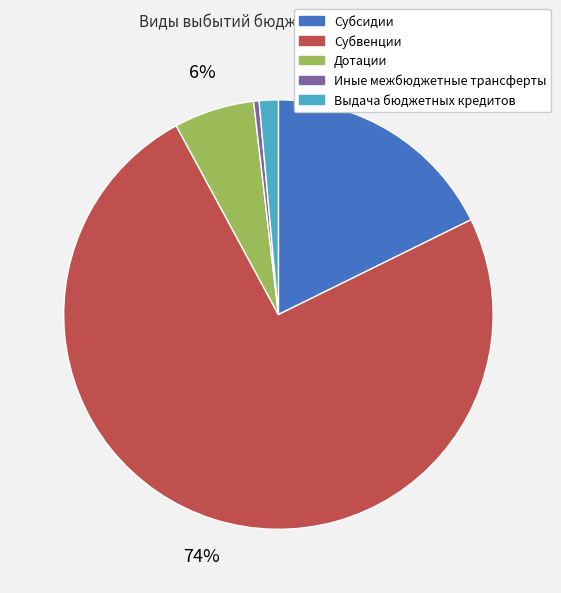

True or false: Субсидии accounts for 18% of the total.

True